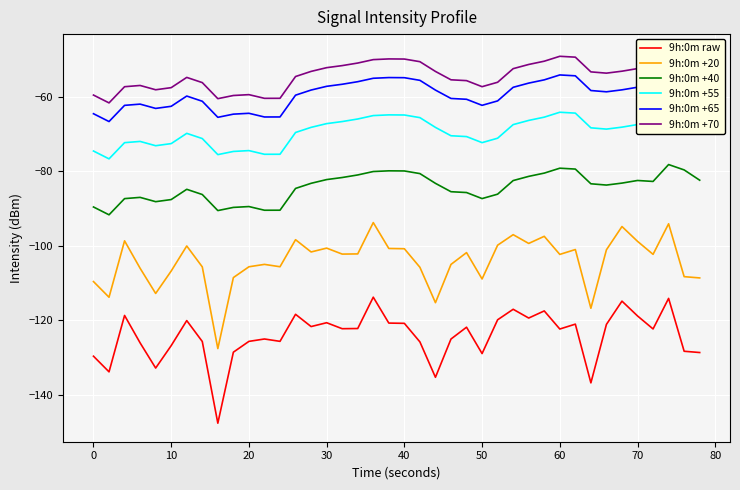

The 9h:0m raw series shows -208.7 at 30. True or false?

False